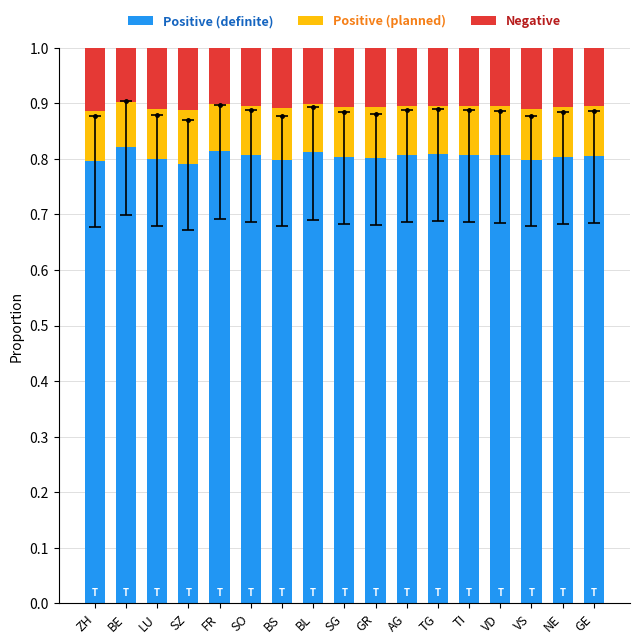

Reading left to right, list all the values displayed in this chart.

Positive (definite): 0.8	0.8	0.8	0.8	0.8	0.8	0.8	0.8	0.8	0.8	0.8	0.8	0.8	0.8	0.8	0.8	0.8
Positive (planned): 0.1	0.1	0.1	0.1	0.1	0.1	0.1	0.1	0.1	0.1	0.1	0.1	0.1	0.1	0.1	0.1	0.1
Negative: 0.1	0.1	0.1	0.1	0.1	0.1	0.1	0.1	0.1	0.1	0.1	0.1	0.1	0.1	0.1	0.1	0.1